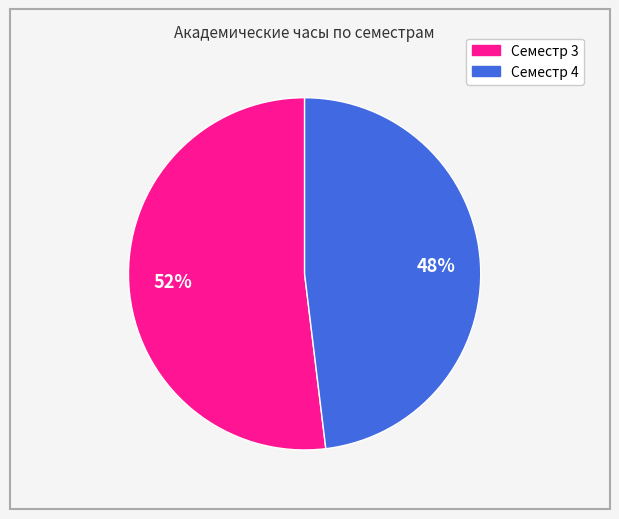

What is the ratio of the value at Семестр 3 to the value at Семестр 4?

1.1